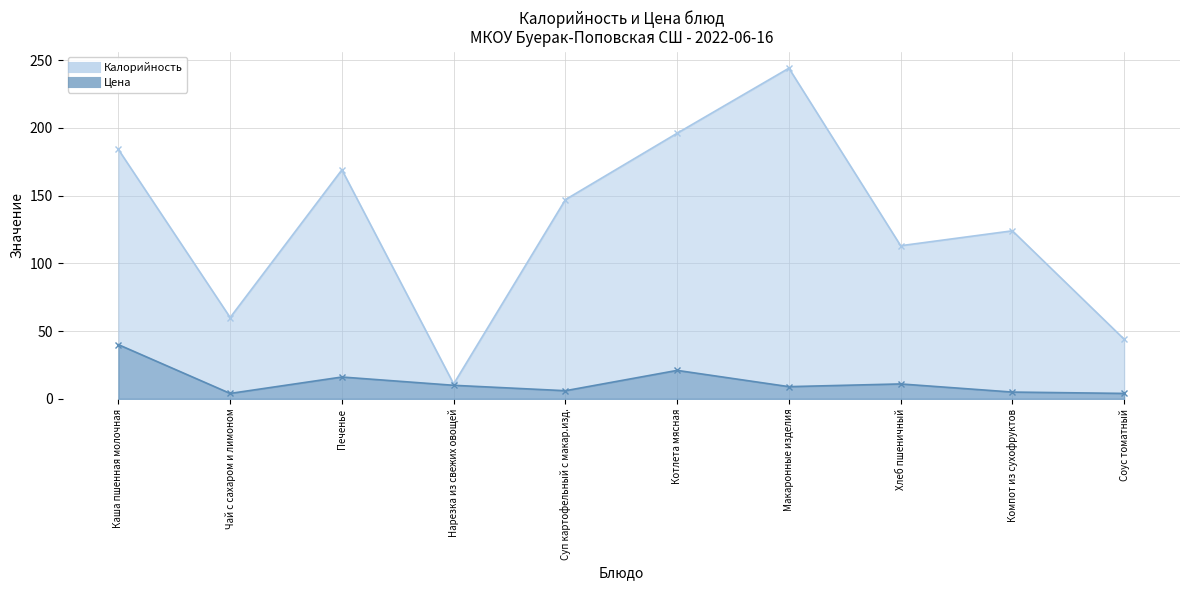

Read the Калорийность value at Печенье.

169.0